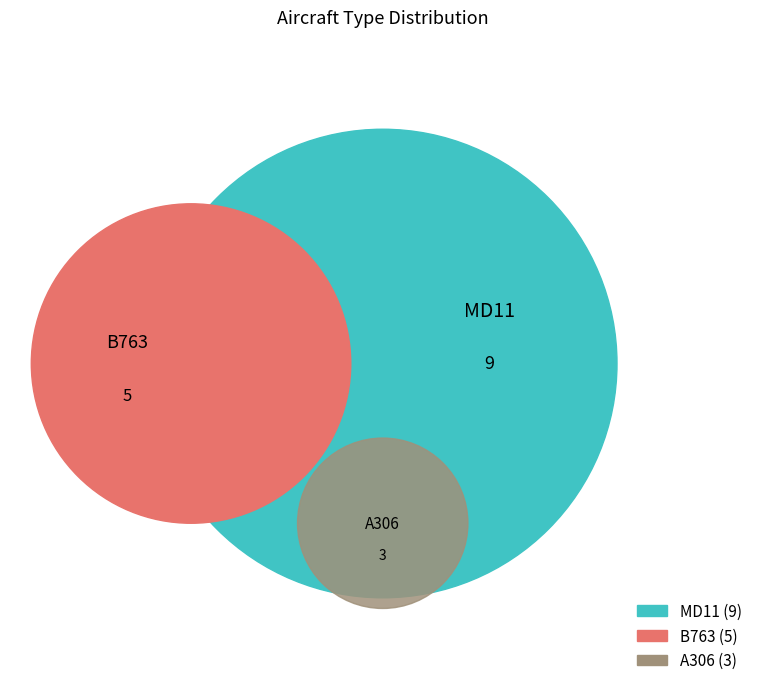

Does A306 account for over 50% of the chart?

No